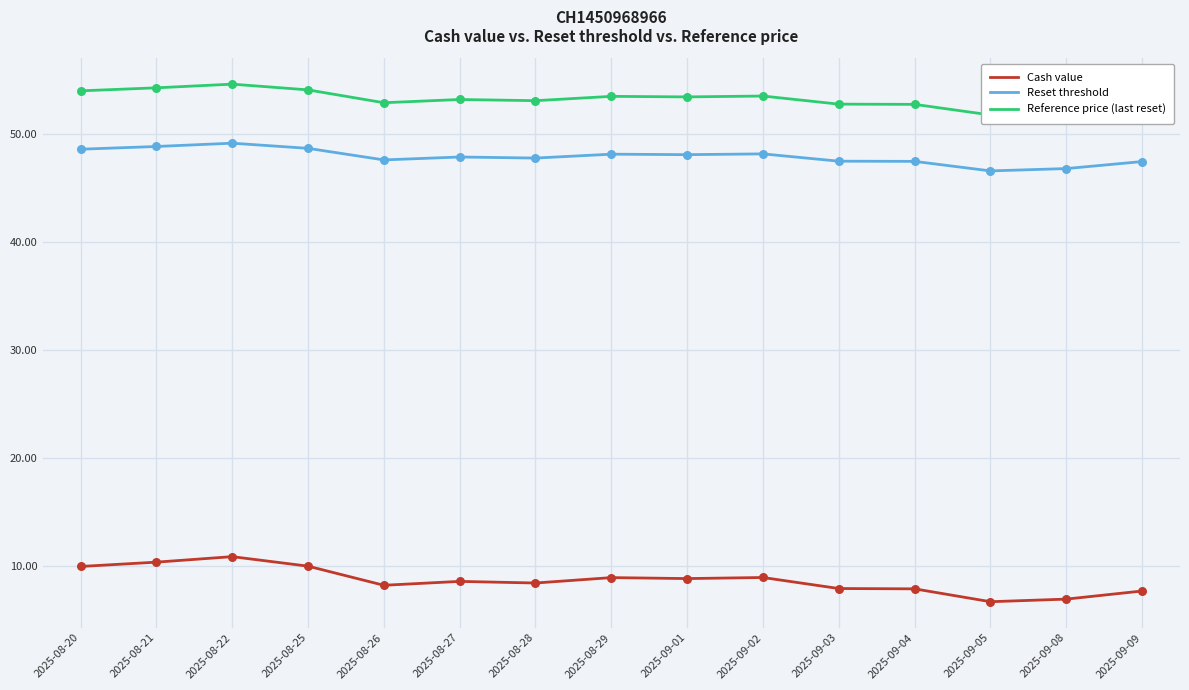

At which category is the sum across all series the highest?

2025-08-22